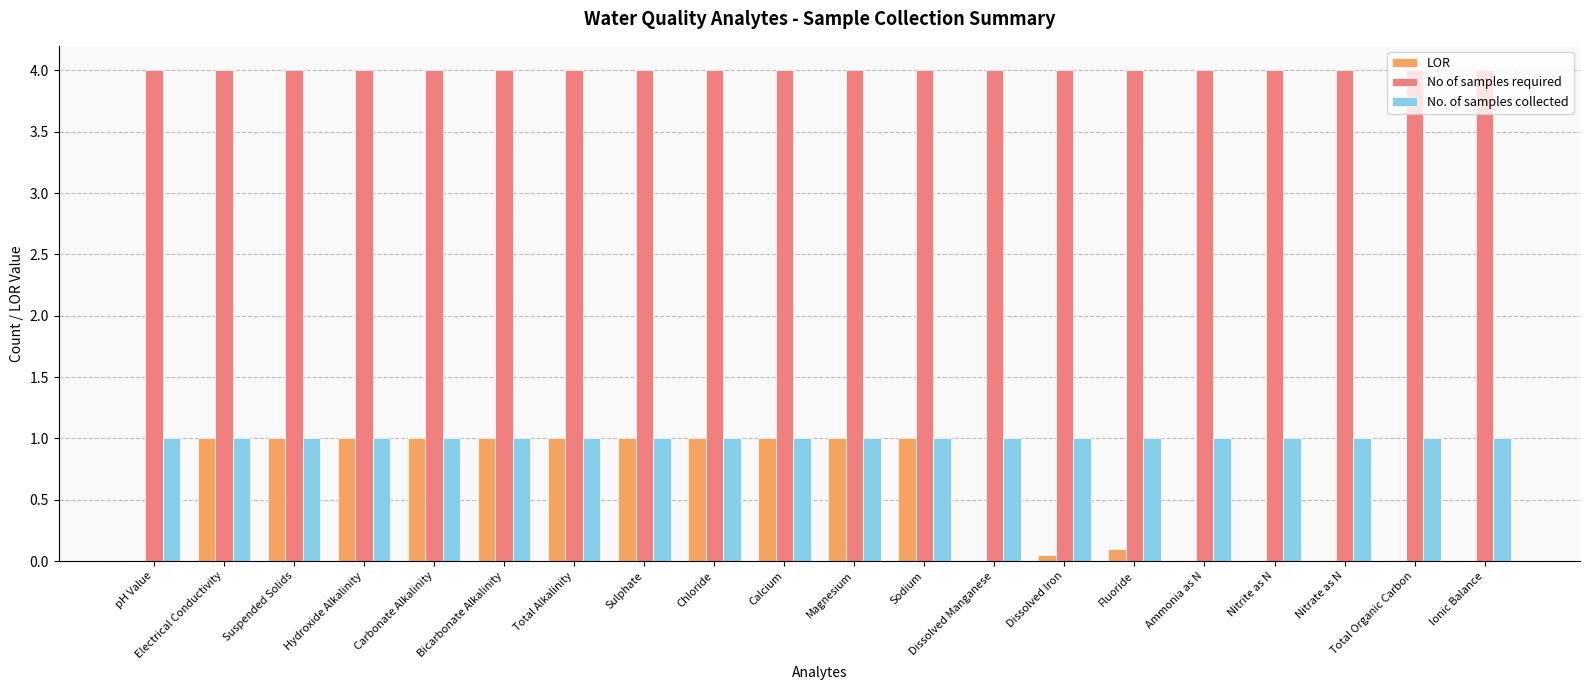

Which series has the largest total across all categories?

No of samples required